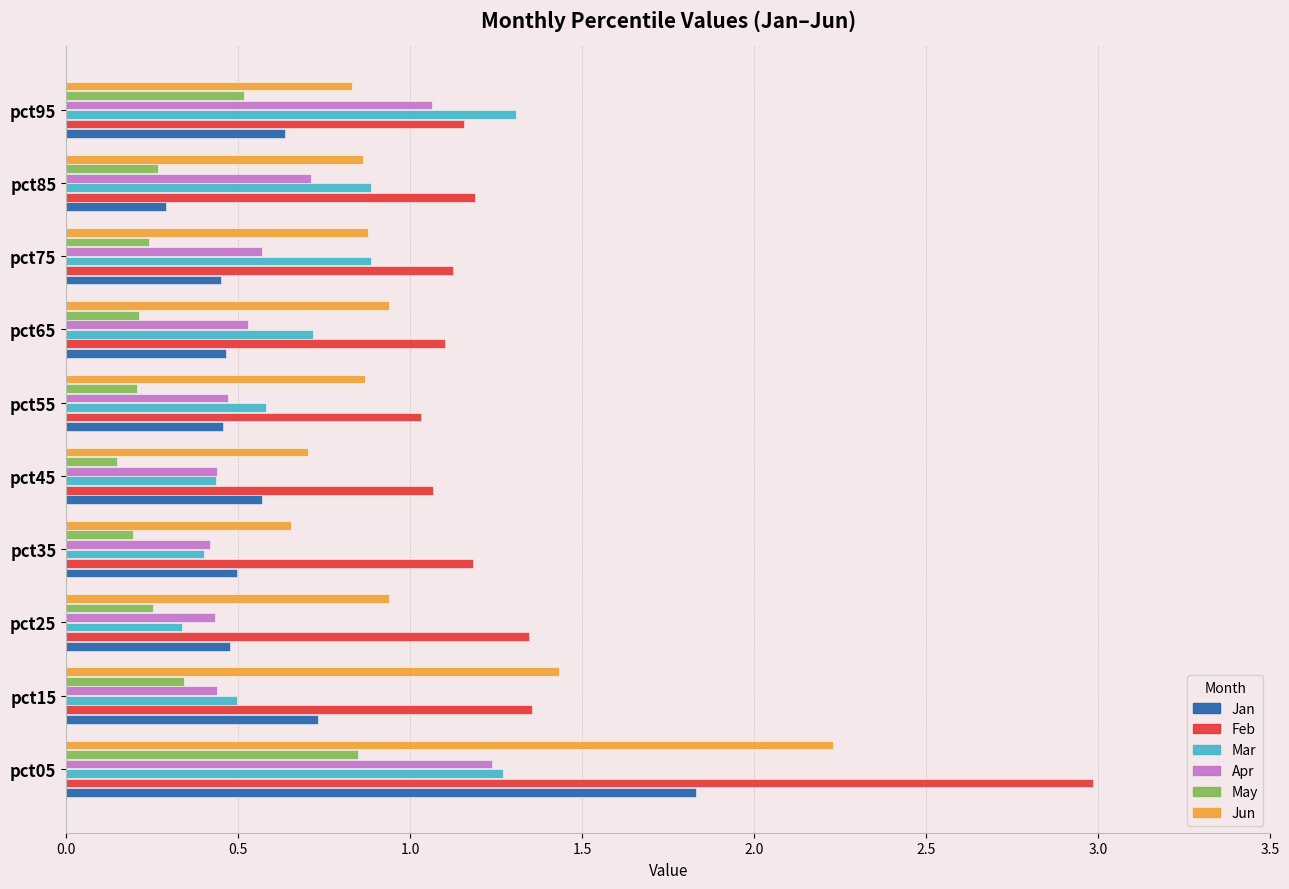

Which series has the largest total across all categories?

Feb